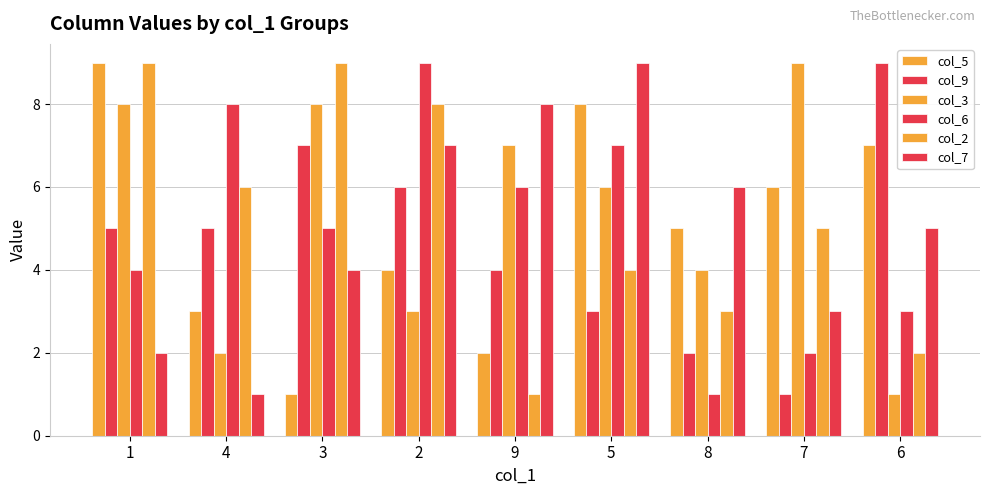

What is the value of the col_9 bar at the 2nd from the left?

5